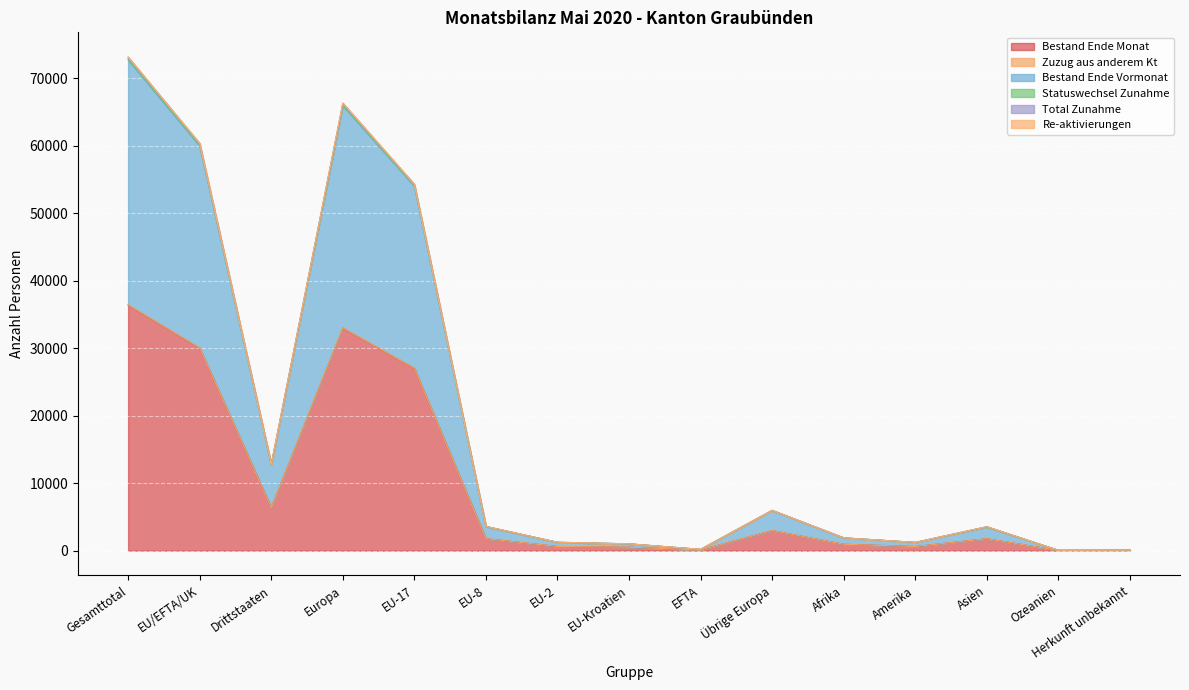

The value of Bestand Ende Monat at EU-17 is 9003. True or false?

False